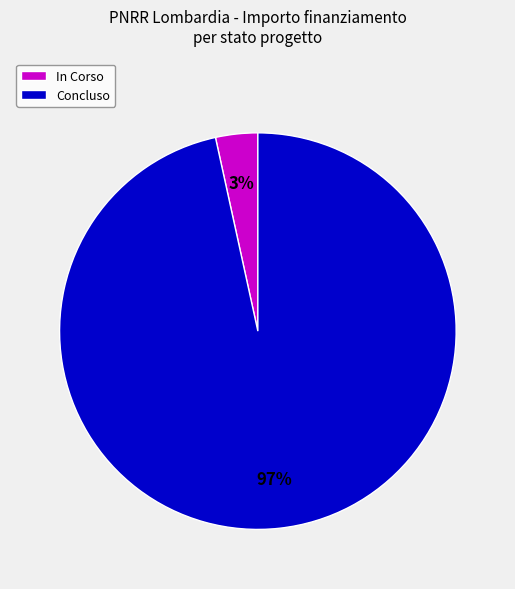

Do Concluso and In Corso together represent more than half of the pie?

Yes